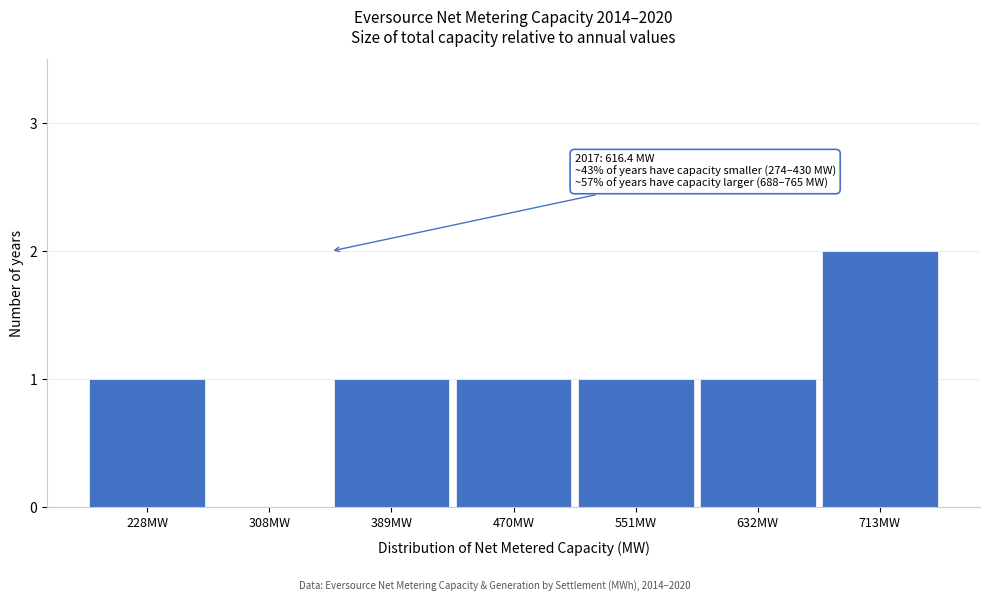

Reading left to right, list all the values displayed in this chart.

228MW=1	308MW=0	389MW=1	470MW=1	551MW=1	632MW=1	713MW=2